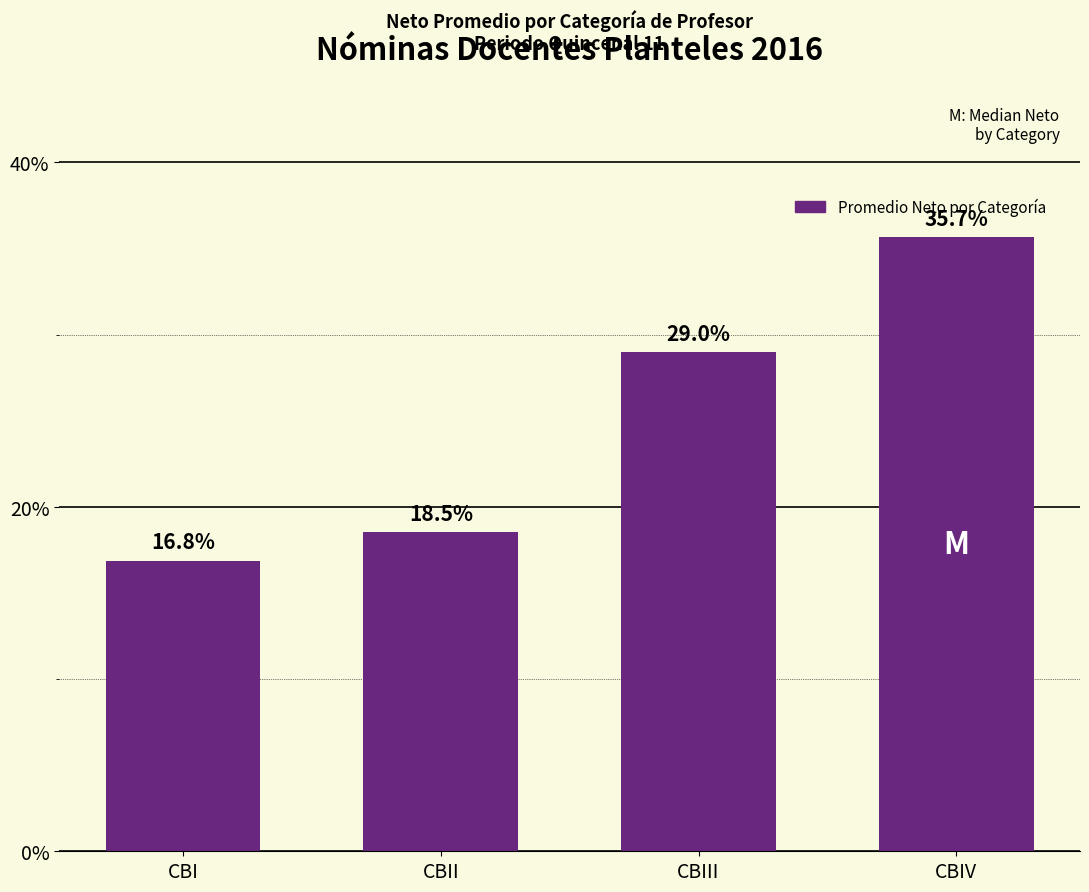

What position from the left is CBII?

2